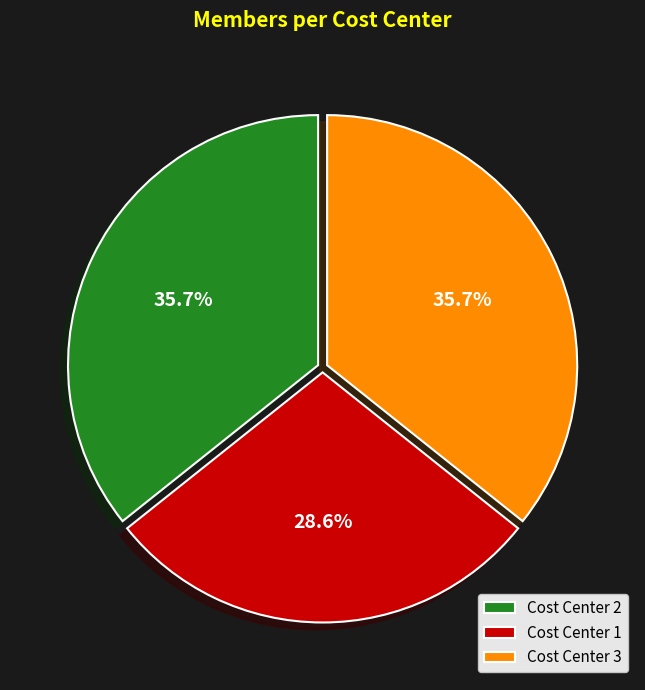

To the nearest percent, what percentage of the pie is Cost Center 3?

36%